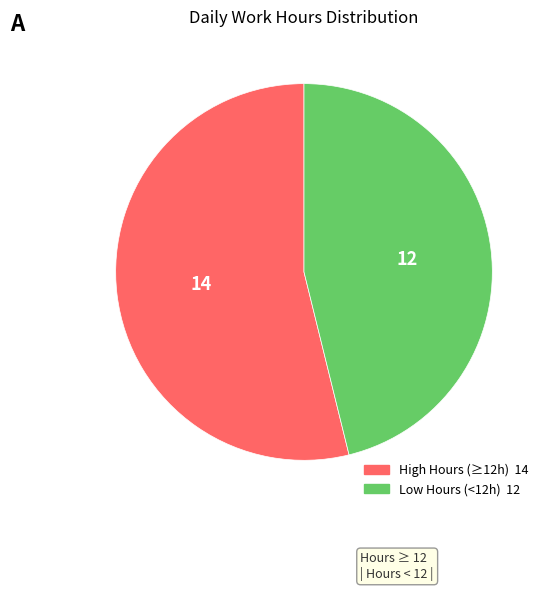

Is there any slice that represents more than half of the pie?

Yes